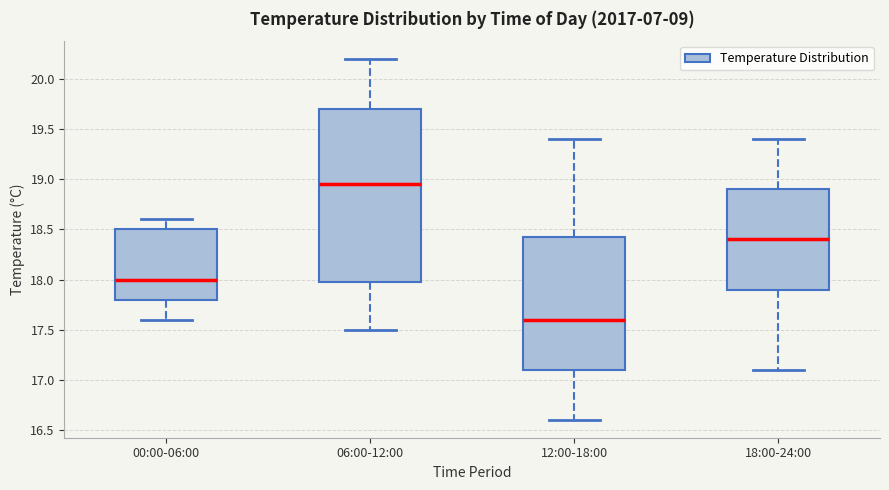

Comparing the boxes themselves (not the whiskers), which one is the tallest?

06:00-12:00